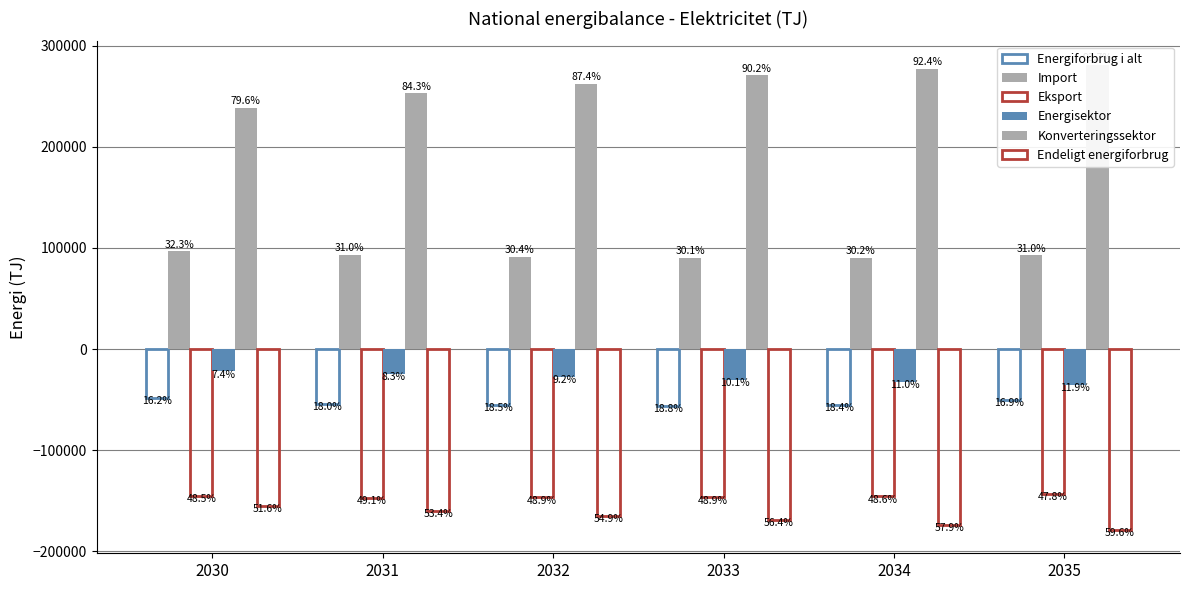

Which category has the highest value across all series?

2035